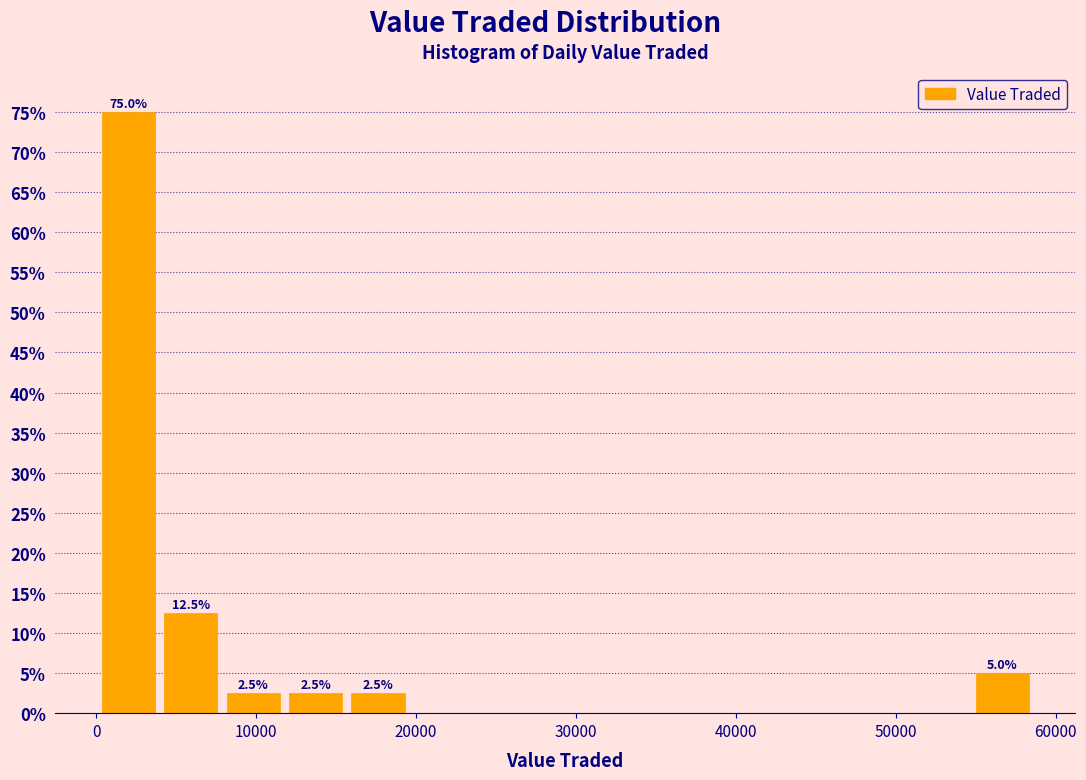

Read against the x-axis, roughly where is the centre of the tallest bar?

2000